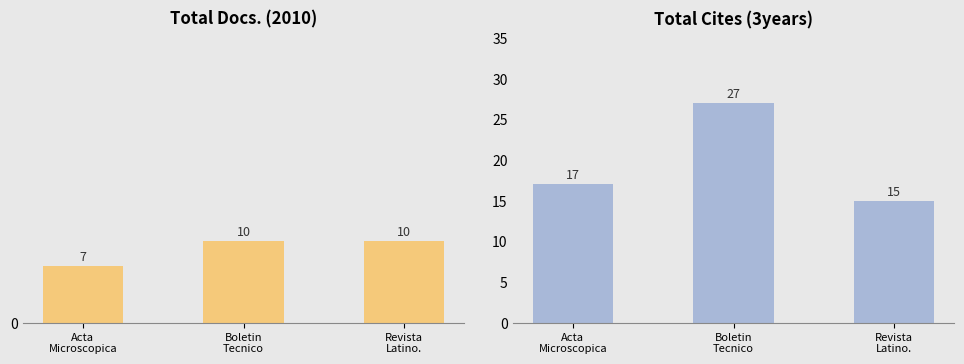

What is the minimum value for Total Docs. (2010)?

7